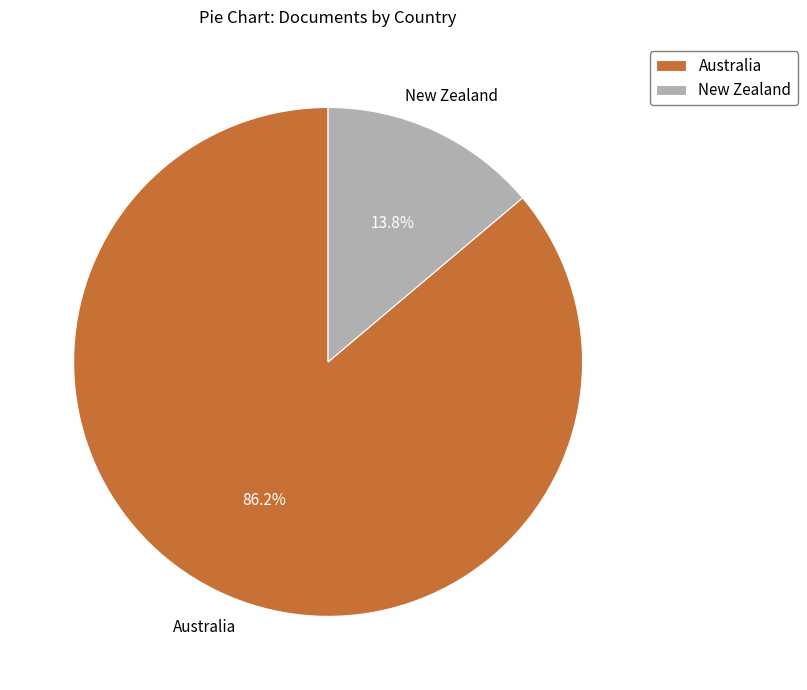

Which slice is the largest?

Australia